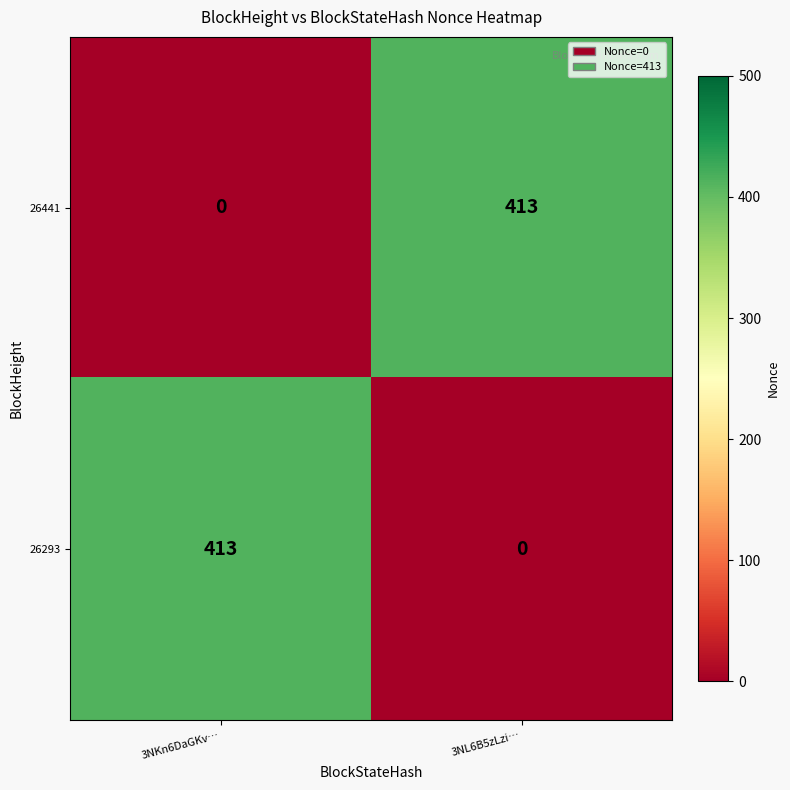

Where is 26293 nearest to the value 206?

3NL6B5zLzi…